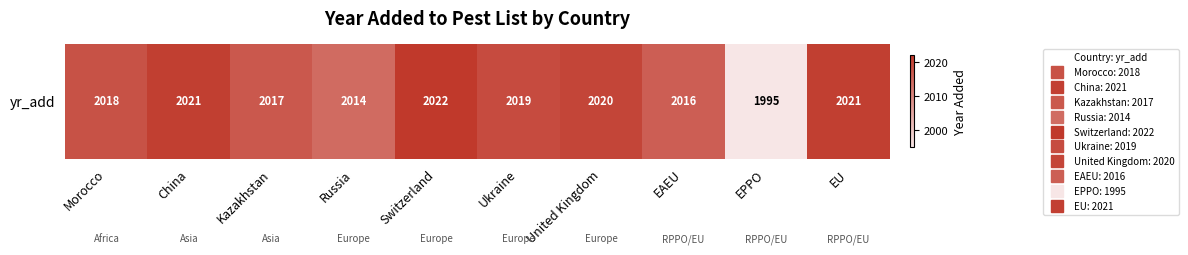

What is the average value?

2016